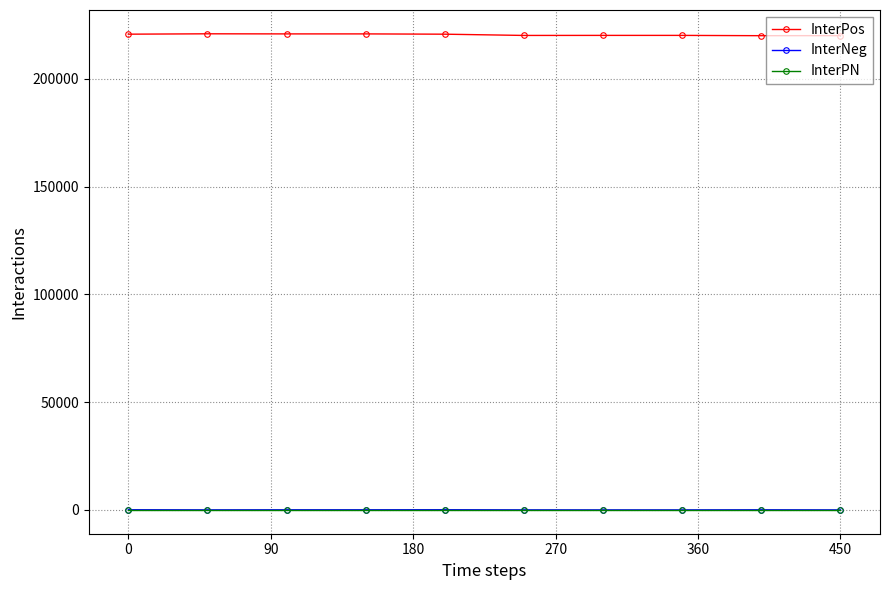

Which series has the largest total across all categories?

InterPos